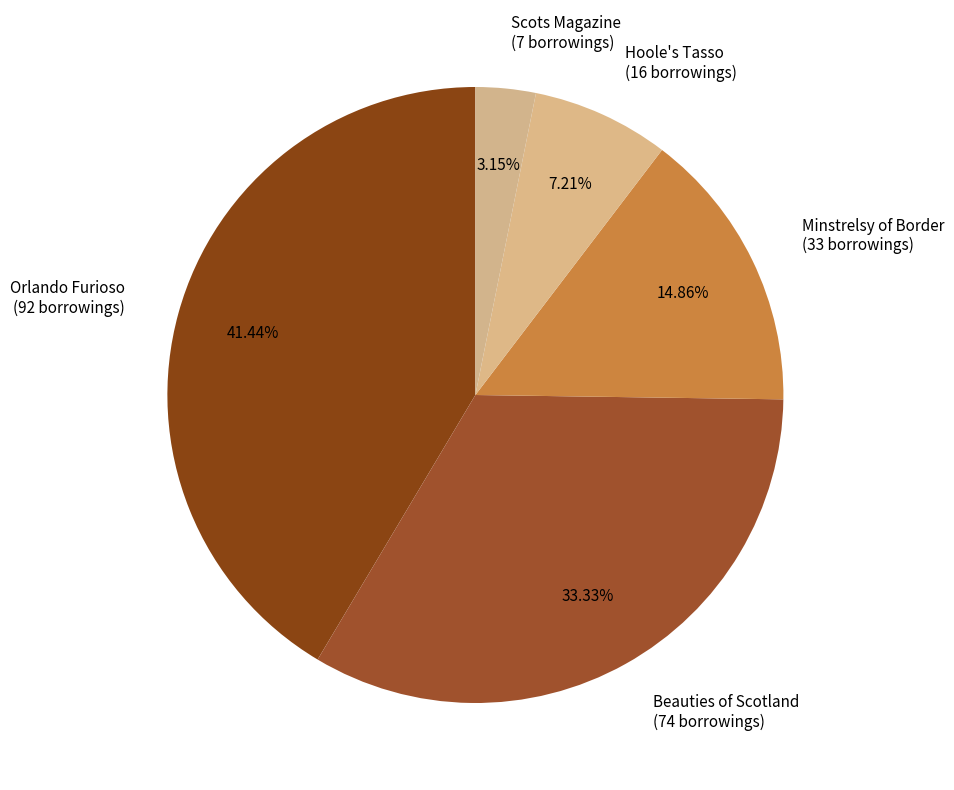

How many segments does this pie chart have?

5